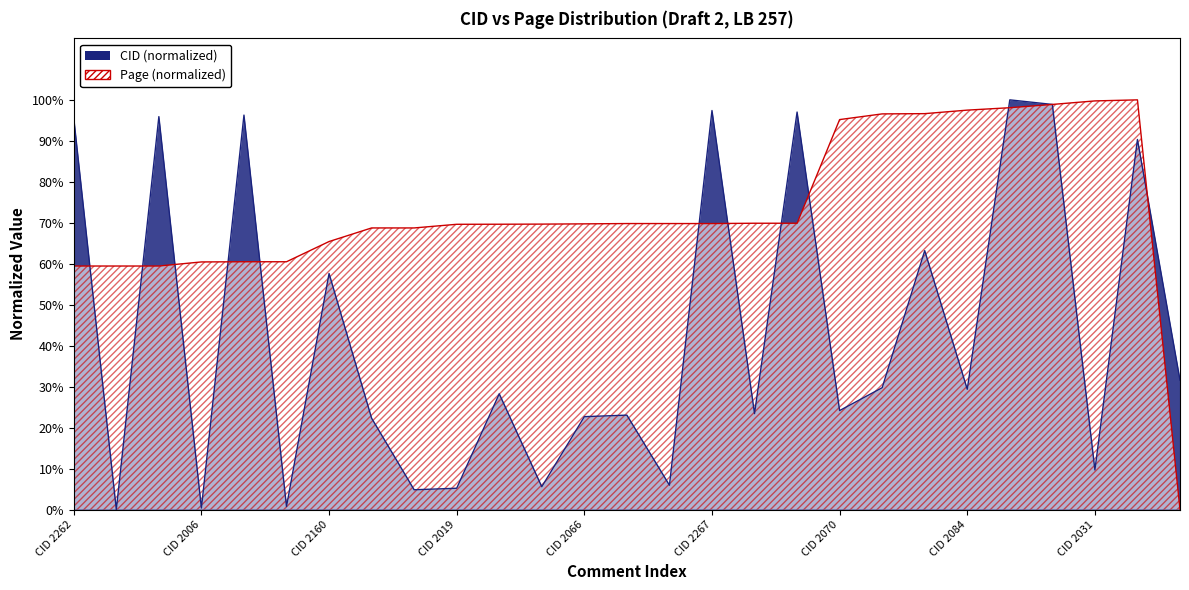

At which category does Comment Count (CID) reach its first local peak?

CID 2263